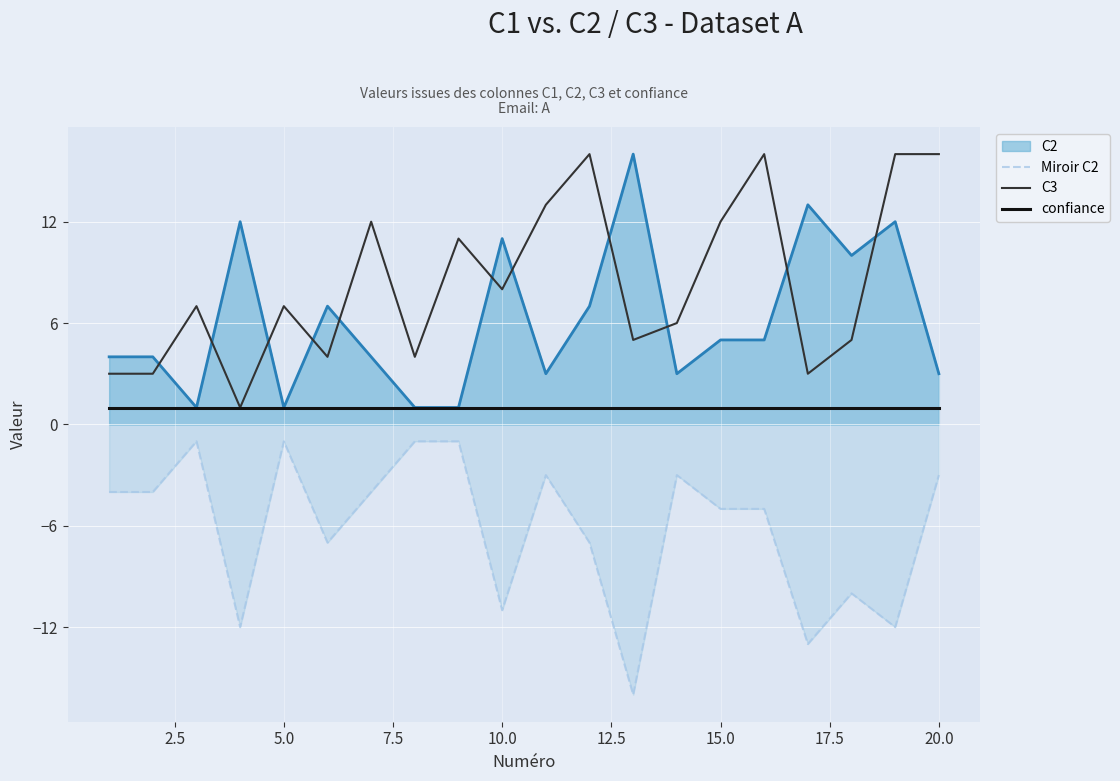

List the series in order of their peak value, lowest first.

Miroir C2, confiance, C3